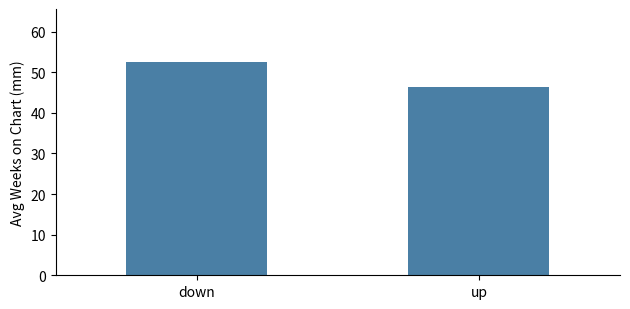

What is the label of the 2nd bar from the right?

down